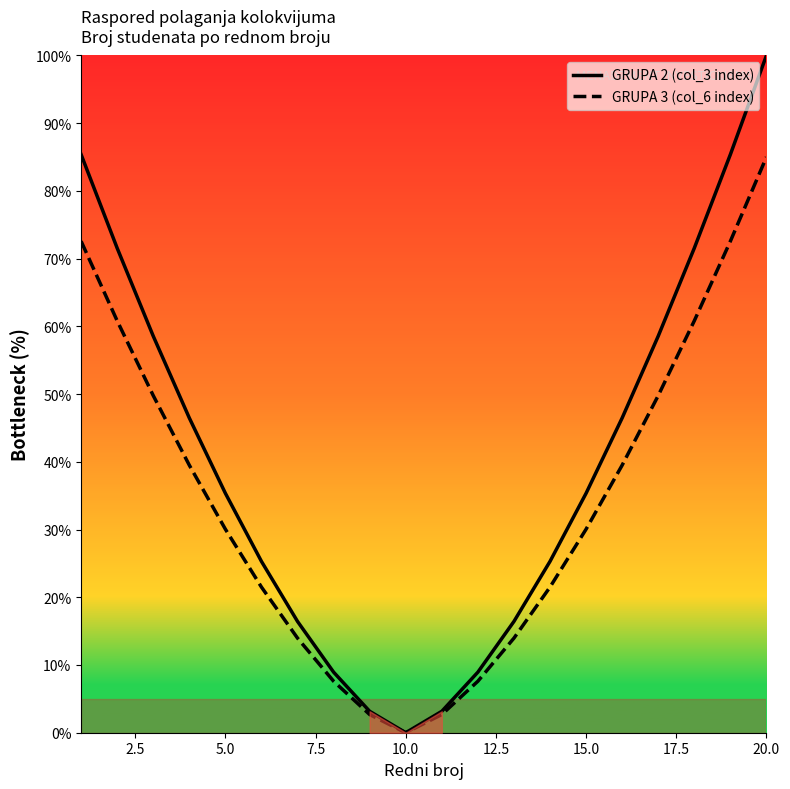

How many categories are shown in the chart?

20